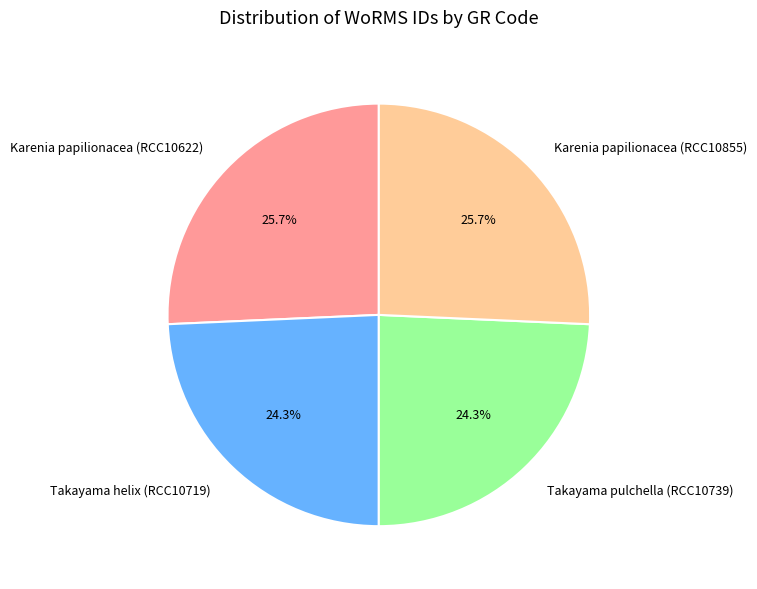

Does Karenia papilionacea (RCC10855) represent more than half of the total?

No